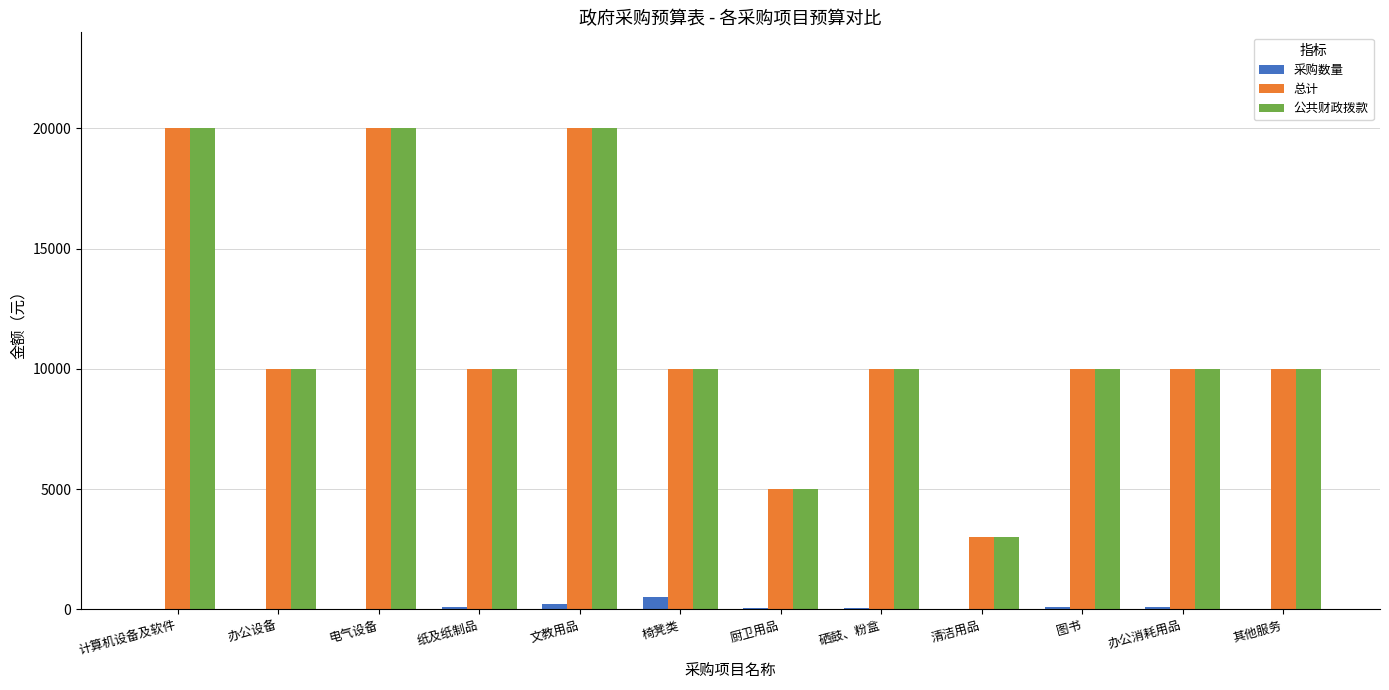

What is the sum of all 采购数量 values?

1170